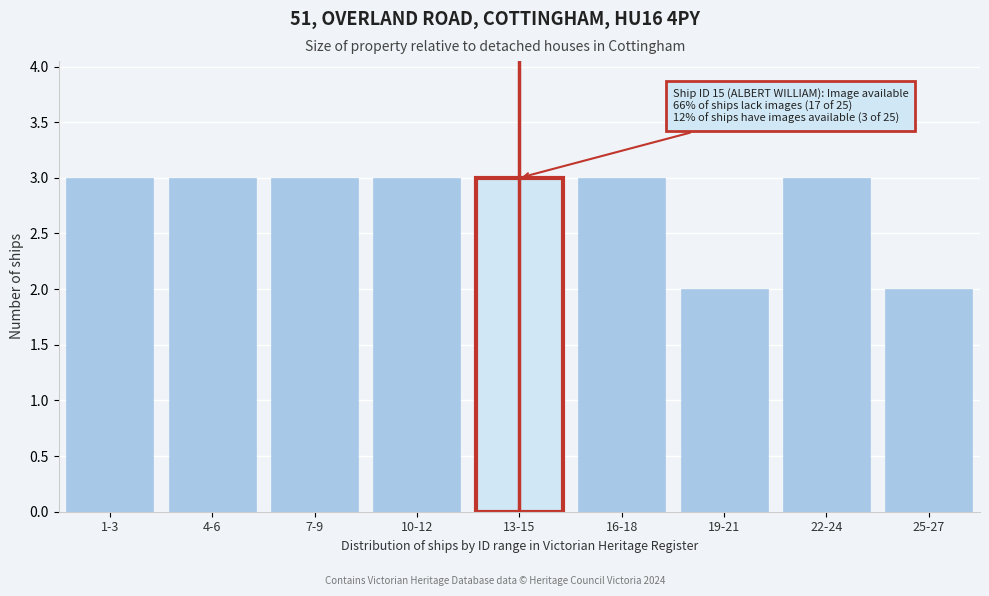

Reading right to left, extract all data points from this chart.

25-27=2	22-24=3	19-21=2	16-18=3	13-15=3	10-12=3	7-9=3	4-6=3	1-3=3